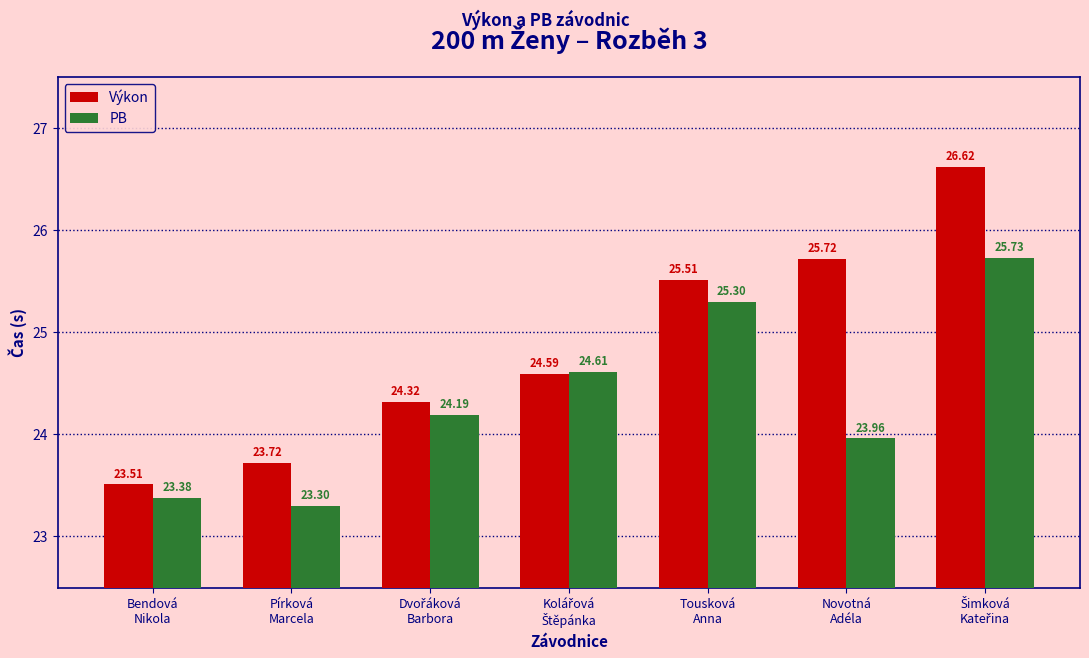

List the series in order of their peak value, highest first.

Výkon, PB